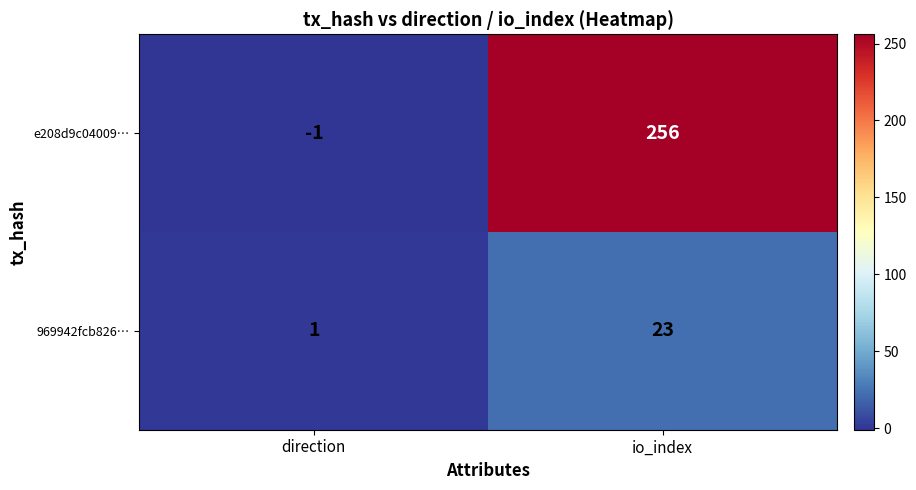

Rank the series by their average value, from lowest to highest.

969942fcb826…, e208d9c04009…